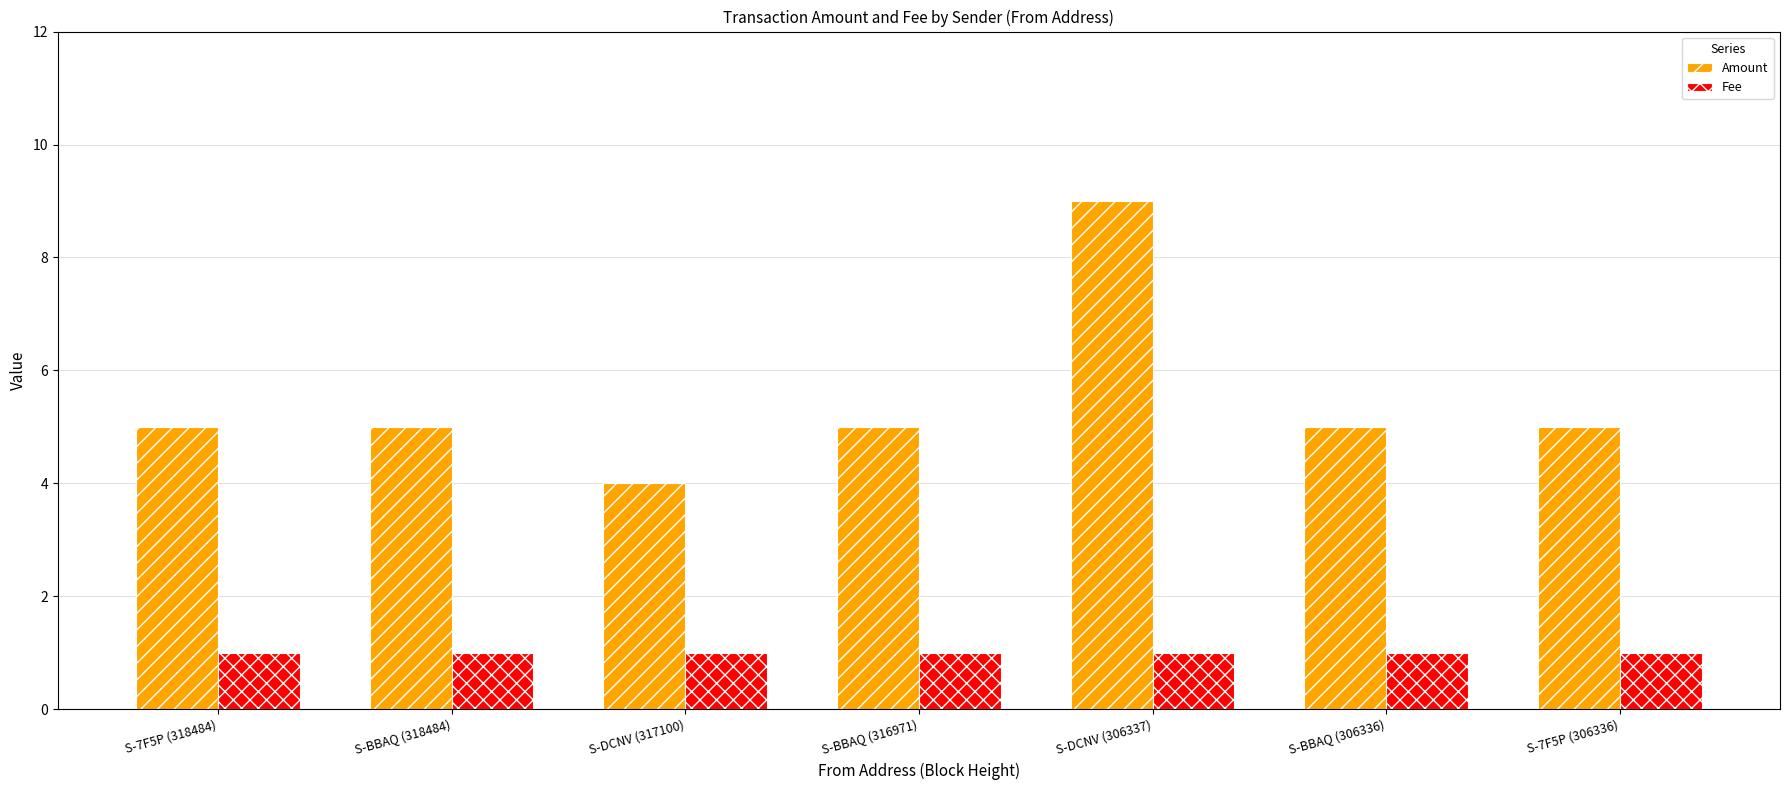

How many bars are there in total?

14